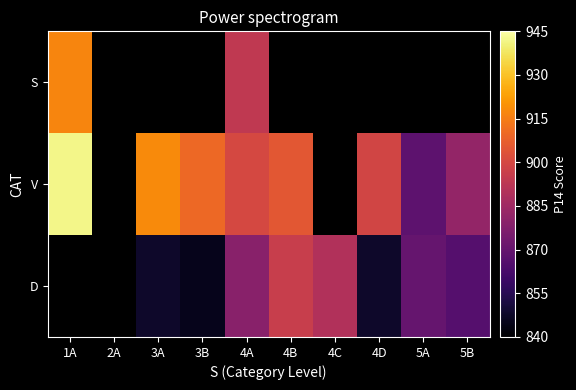

What is the approximate value of D at 4D?

848.0